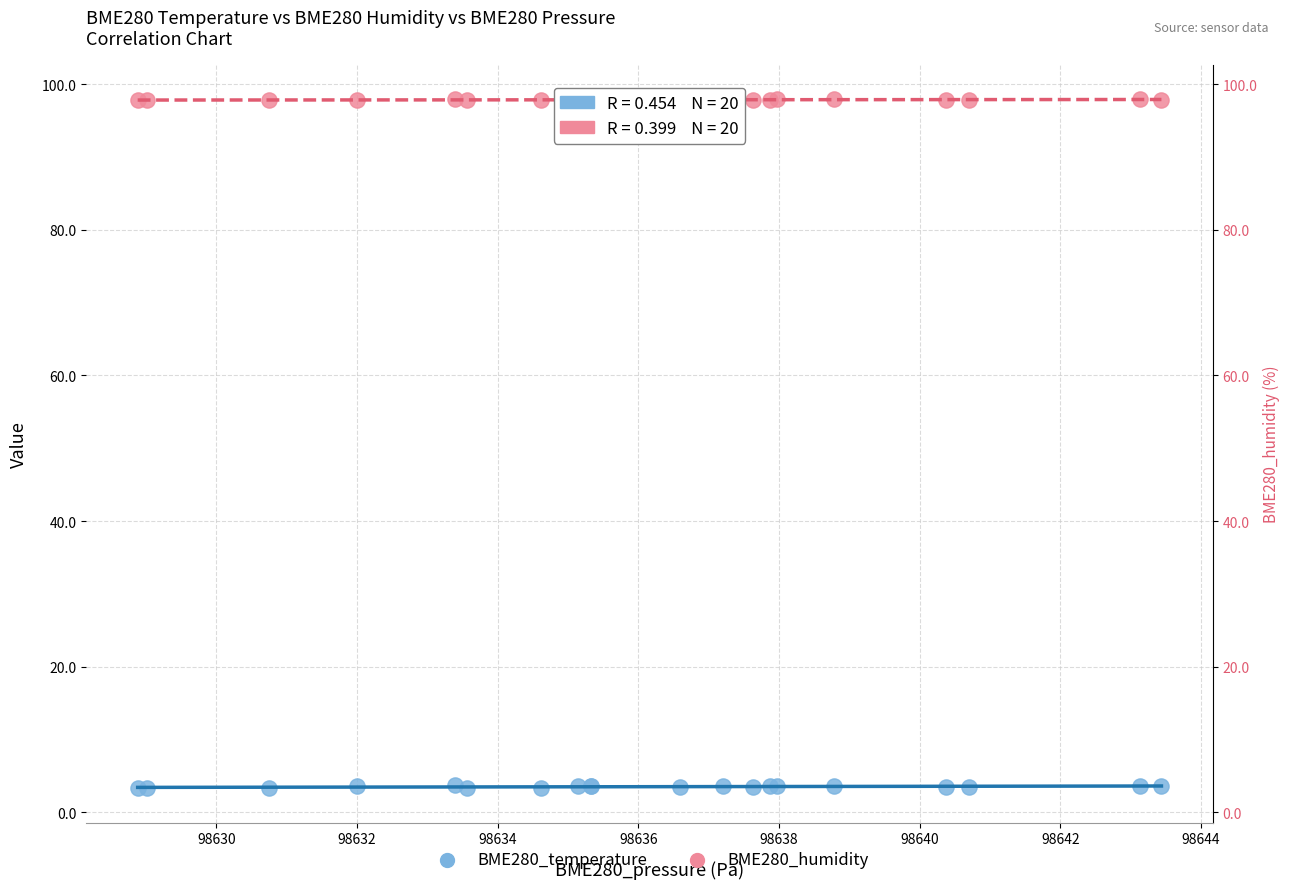

What is the X range (max minus min) for the scatter plot?

14.6